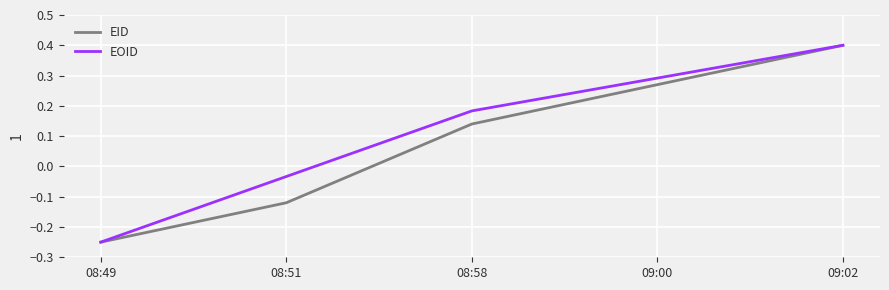

Which series changed the most between 08:49 and 08:58?

EOID